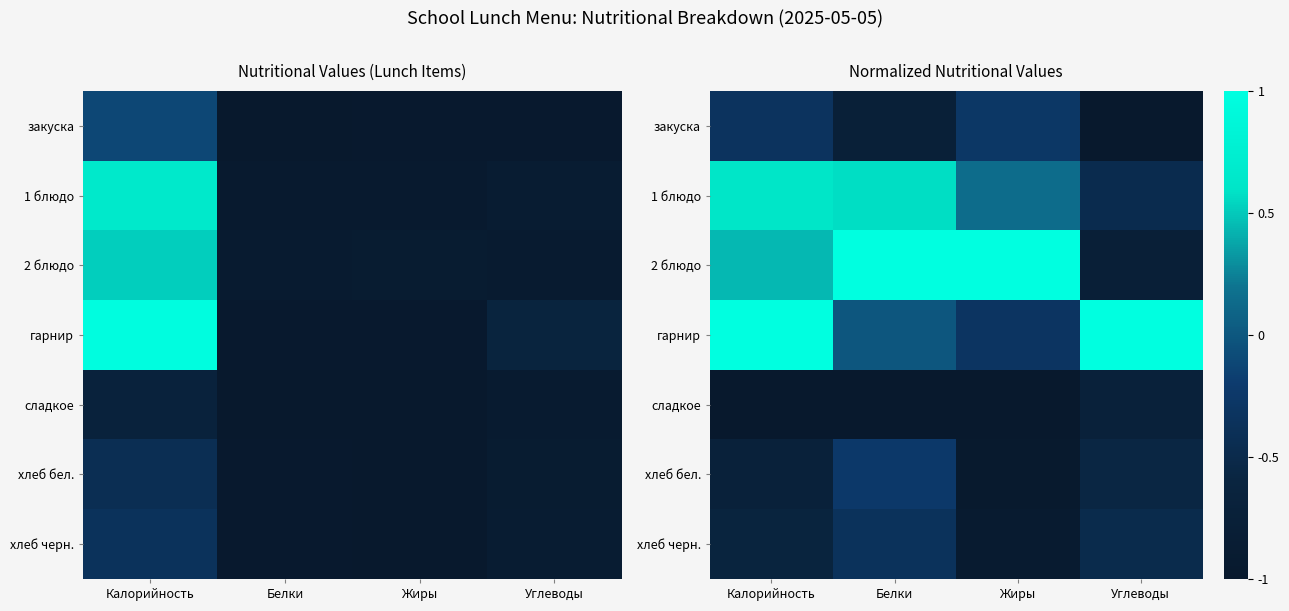

What is the smallest value displayed?

-1.0